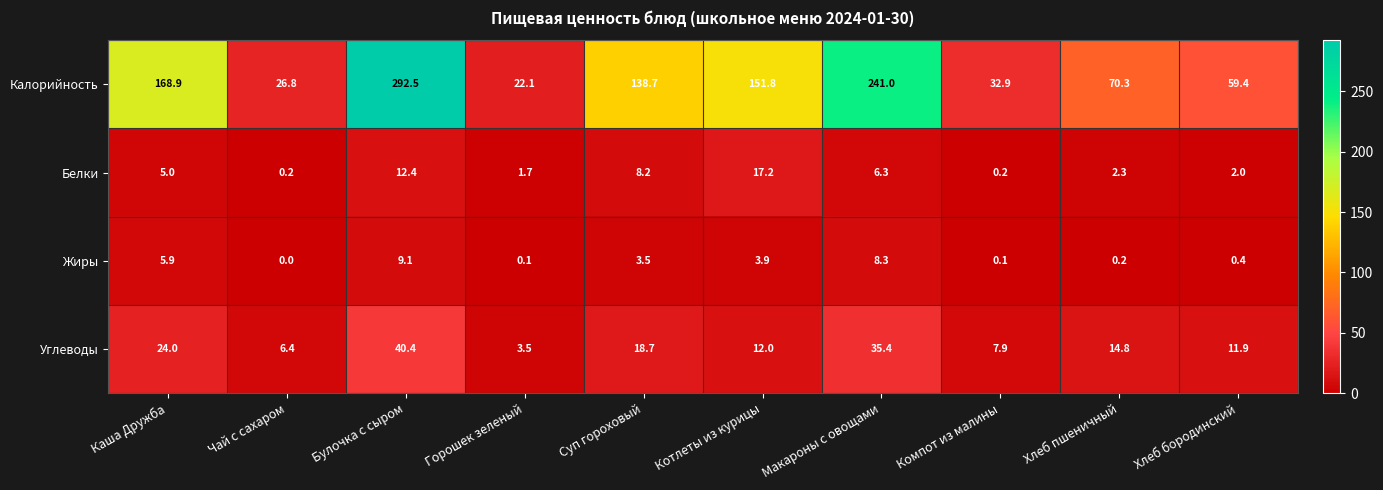

Rank the series by their maximum value, from lowest to highest.

Жиры, Белки, Углеводы, Калорийность